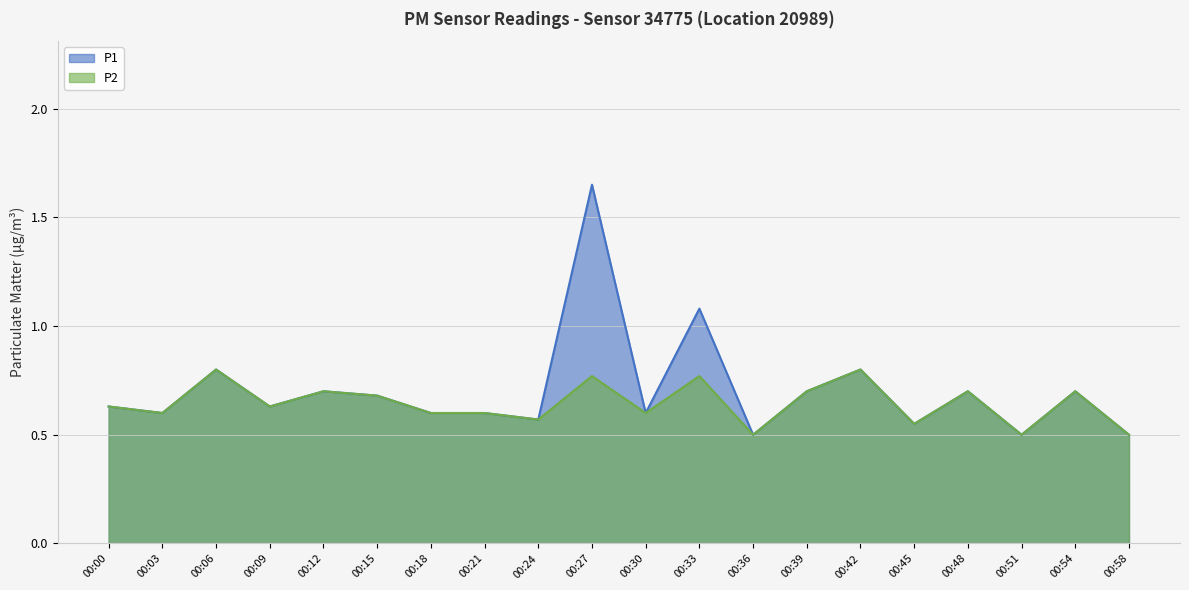

Reading left to right, what are all the values shown in this chart?

P1: 00:00=0.6	00:03=0.6	00:06=0.8	00:09=0.6	00:12=0.7	00:15=0.7	00:18=0.6	00:21=0.6	00:24=0.6	00:27=1.6	00:30=0.6	00:33=1.1	00:36=0.5	00:39=0.7	00:42=0.8	00:45=0.6	00:48=0.7	00:51=0.5	00:54=0.7	00:58=0.5
P2: 00:00=0.6	00:03=0.6	00:06=0.8	00:09=0.6	00:12=0.7	00:15=0.7	00:18=0.6	00:21=0.6	00:24=0.6	00:27=0.8	00:30=0.6	00:33=0.8	00:36=0.5	00:39=0.7	00:42=0.8	00:45=0.6	00:48=0.7	00:51=0.5	00:54=0.7	00:58=0.5